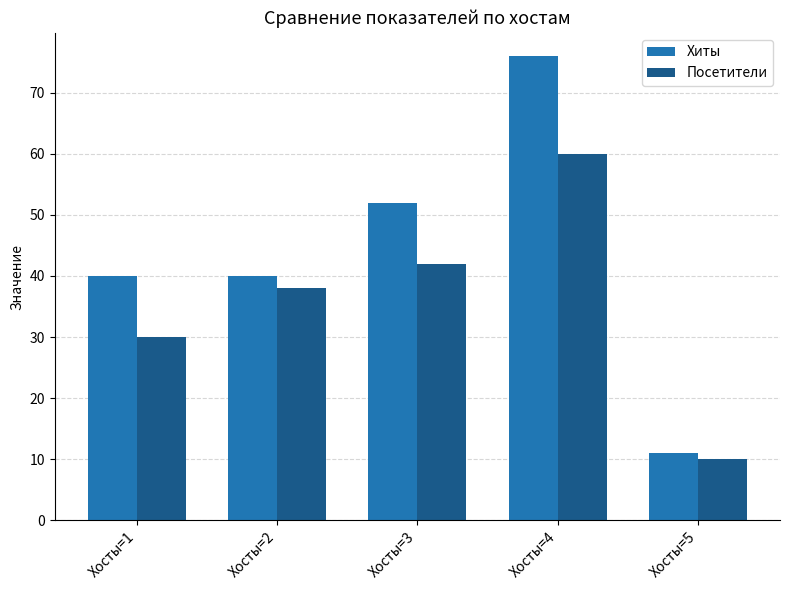

List the series in order of their peak value, highest first.

Хиты, Посетители